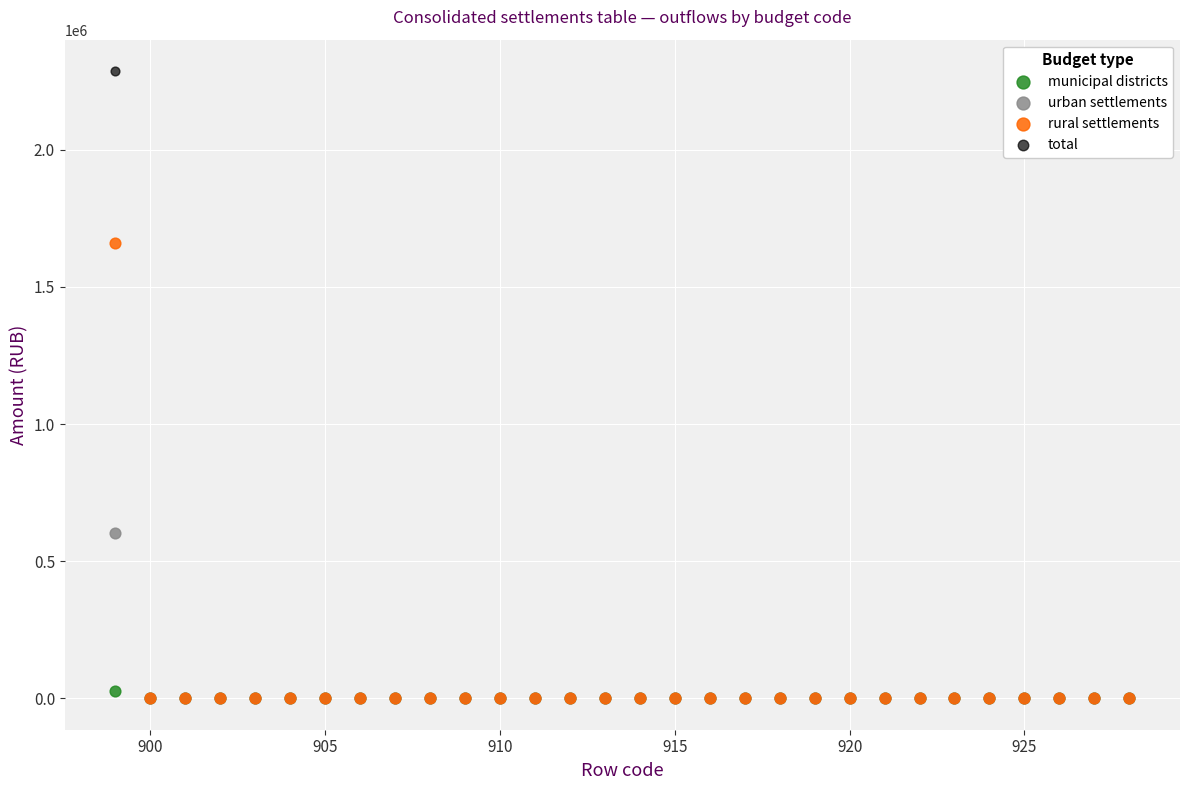

Across all series, what Y value is closest to 1143416?

1658929.1